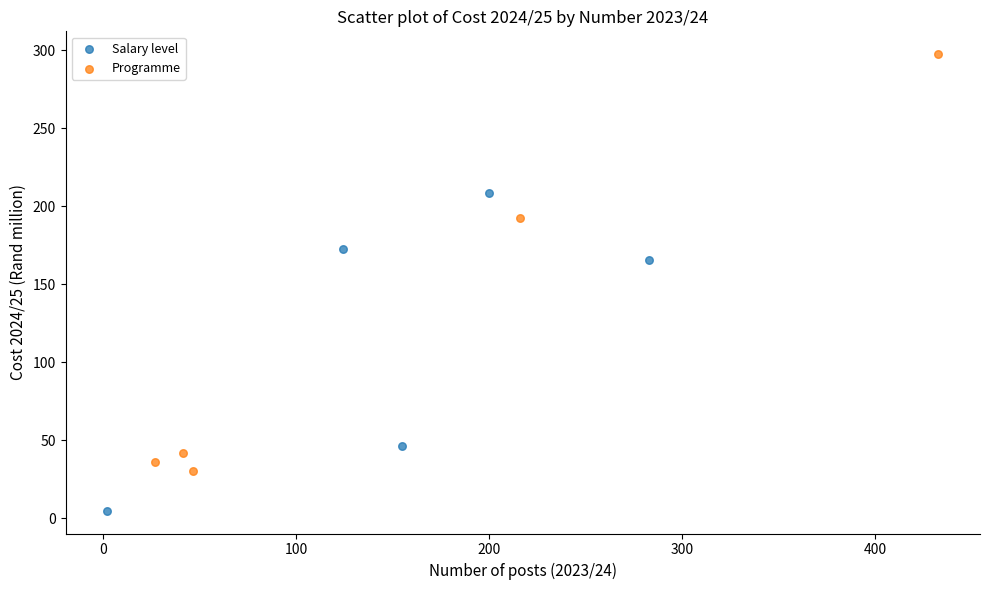

Which series contains the lowest Y value?

Salary level